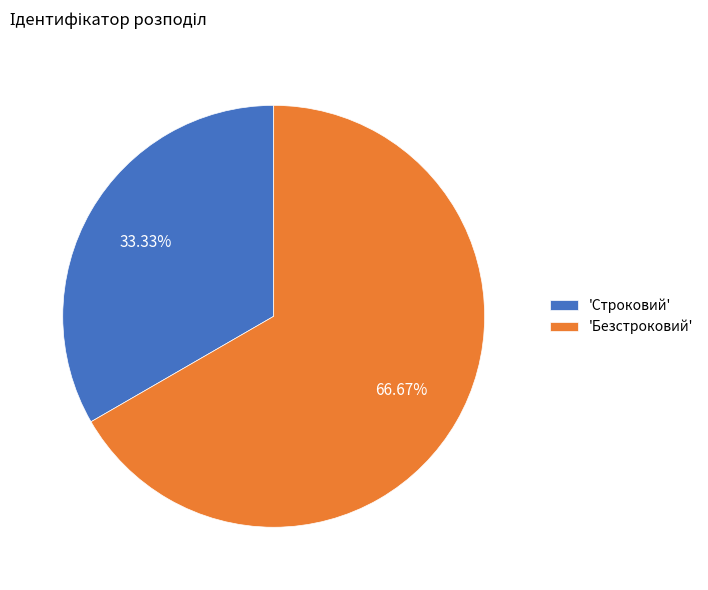

What is the largest slice in the pie chart?

'Безстроковий'